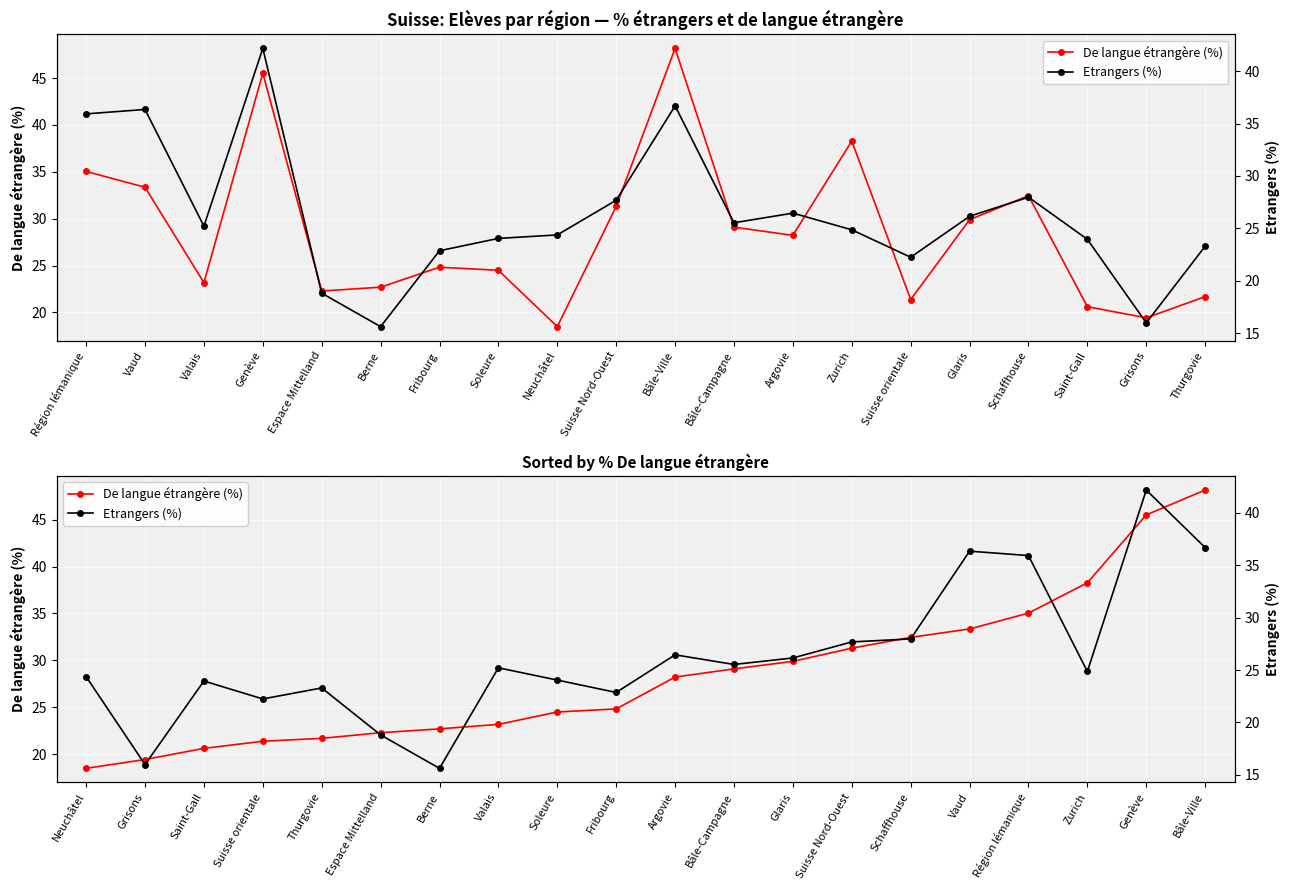

What is the value of the Etrangers (%) point at the 15th from the left?

28.0